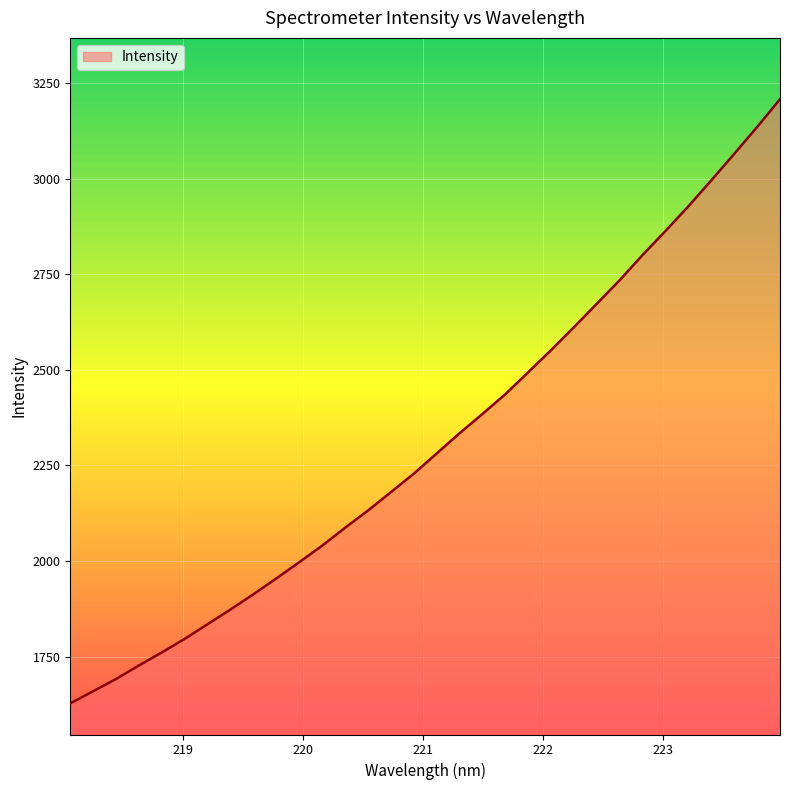

What is the difference between the maximum and minimum values?

1579.6